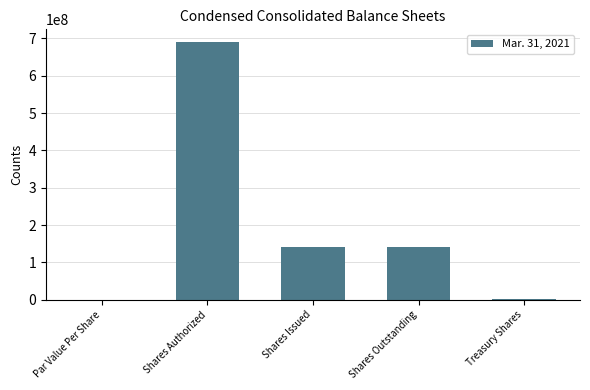

Are the bars horizontal?

No